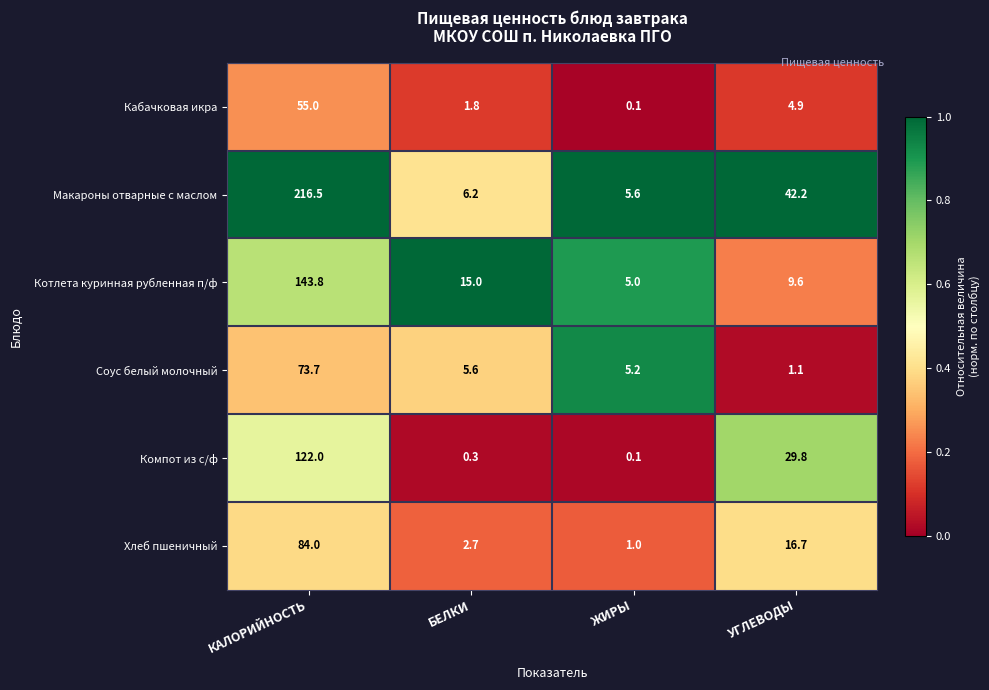

Where is Компот из с/ф nearest to the value 61?

УГЛЕВОДЫ